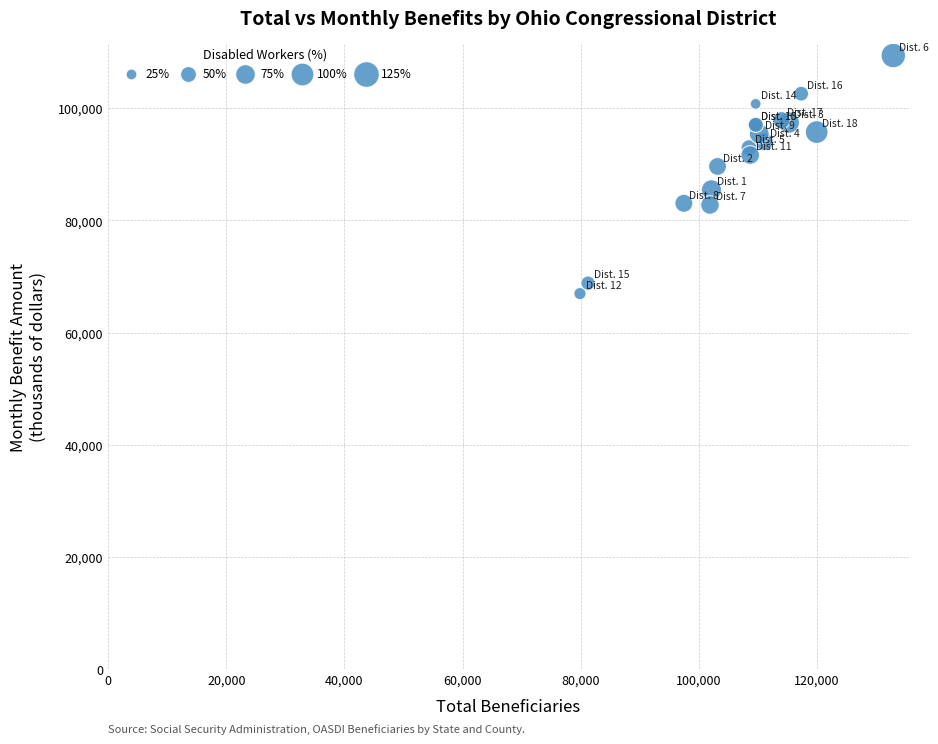

What Y value in the scatter plot is closest to 88184?

89633